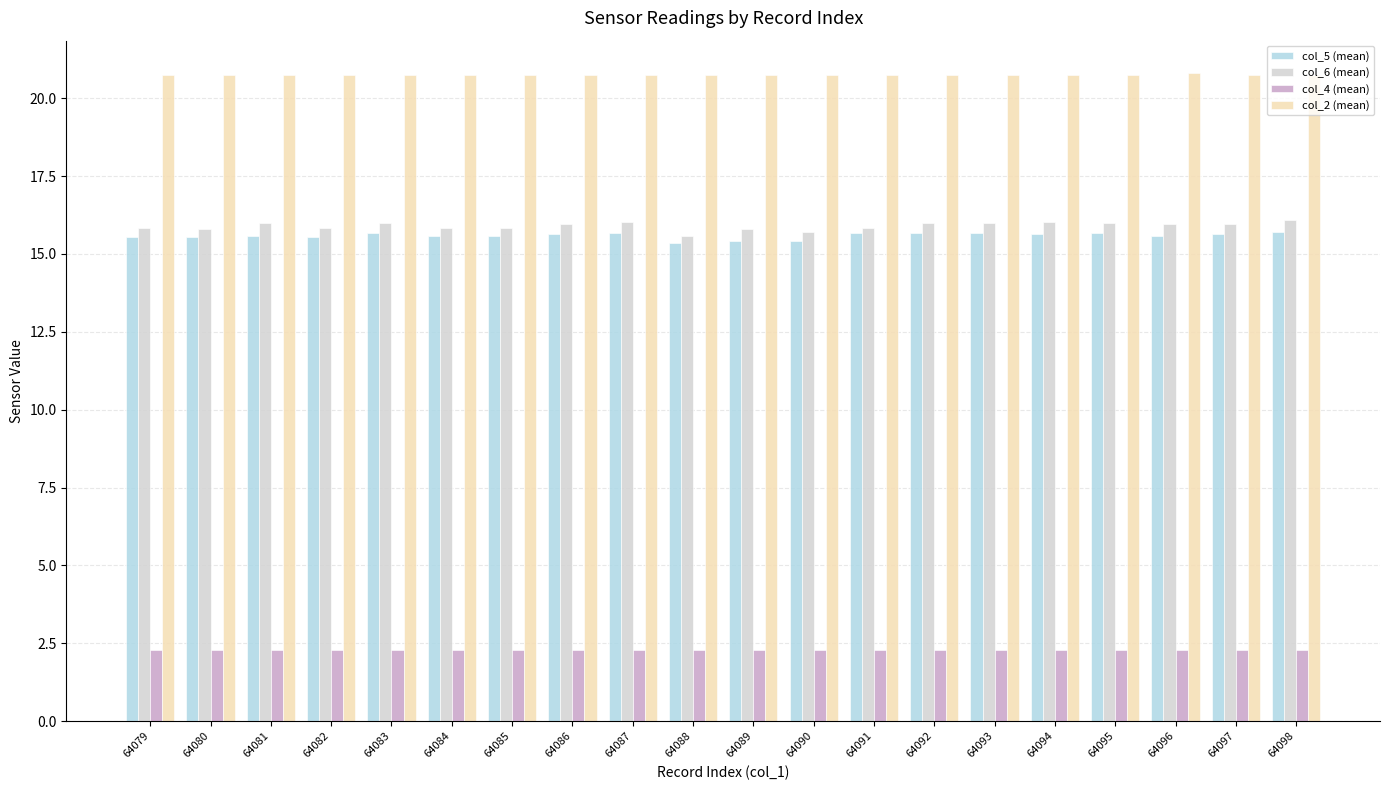

What is the sum of all col_5 (mean) values?

311.7